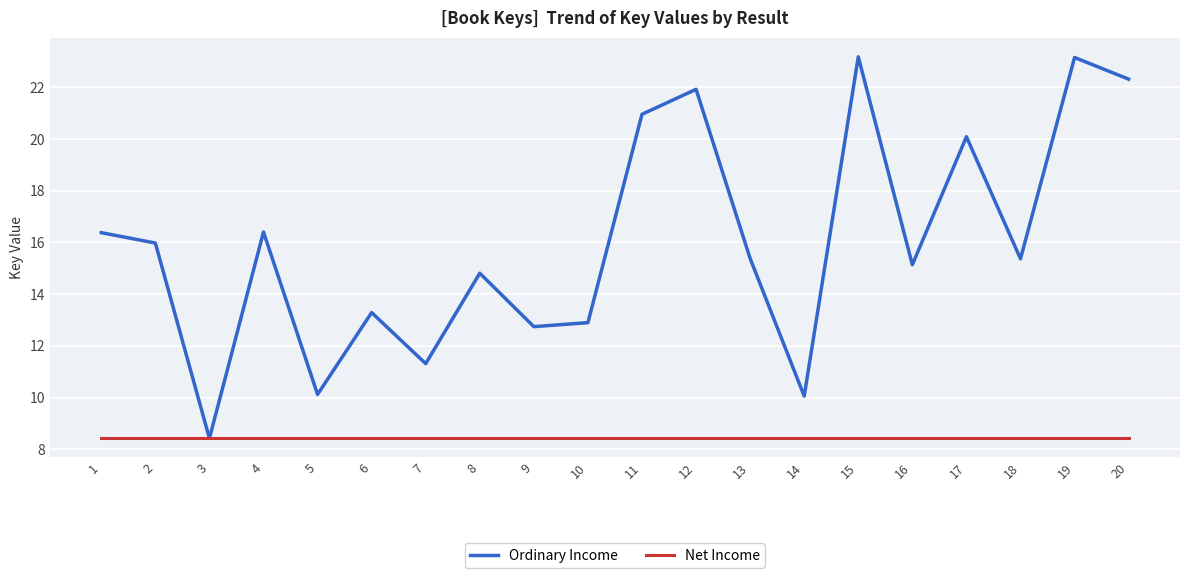

What value does the Net Income series have at 11?

8.4